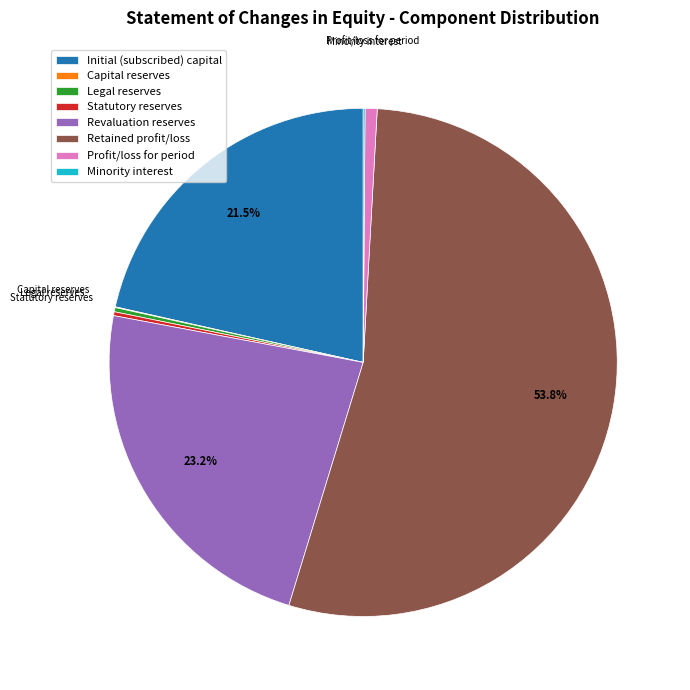

Is the sum of Revaluation reserves and Initial (subscribed) capital greater than half?

No